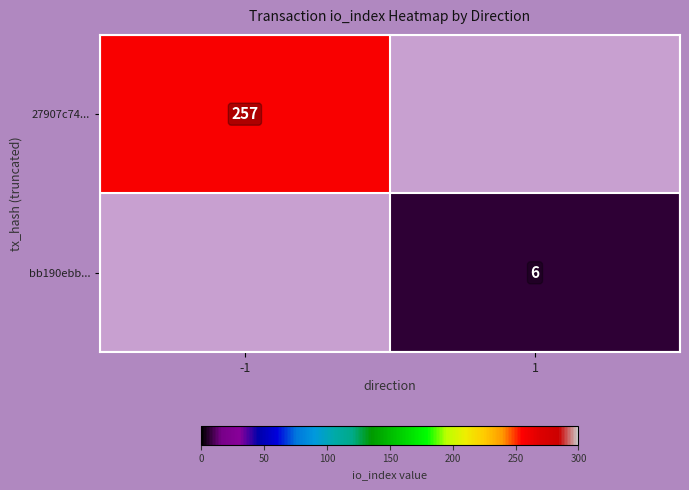

The 27907c74... series shows 450 at -1. True or false?

False